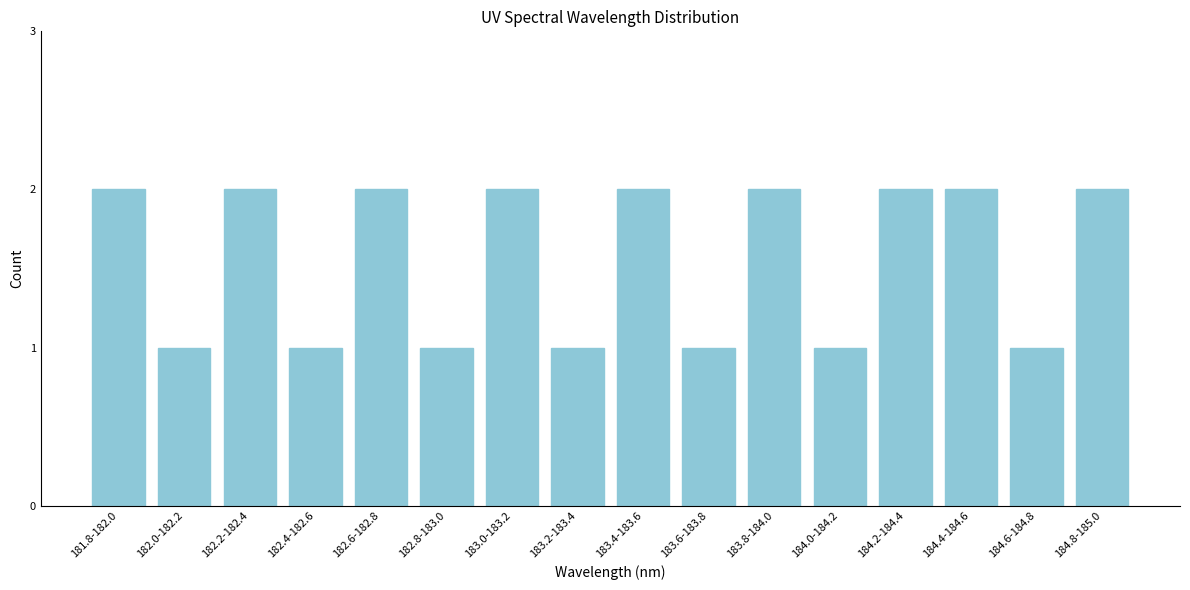

Reading left to right, extract all data points from this chart.

181.8-182.0=2	182.0-182.2=1	182.2-182.4=2	182.4-182.6=1	182.6-182.8=2	182.8-183.0=1	183.0-183.2=2	183.2-183.4=1	183.4-183.6=2	183.6-183.8=1	183.8-184.0=2	184.0-184.2=1	184.2-184.4=2	184.4-184.6=2	184.6-184.8=1	184.8-185.0=2